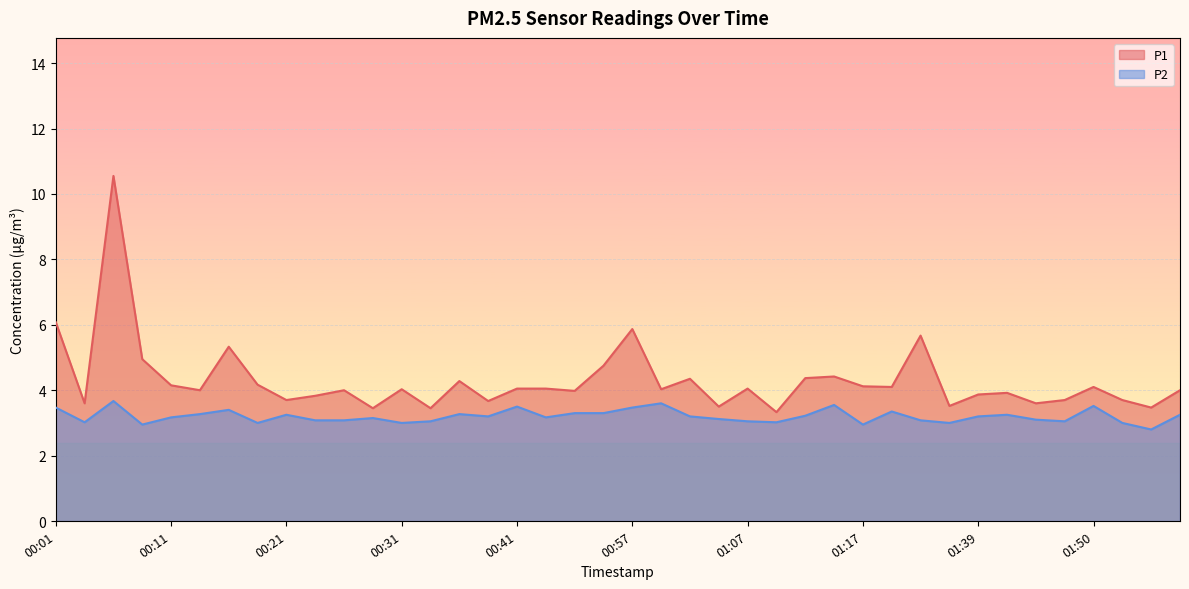

Rank the series by their average value, from highest to lowest.

P1, P2